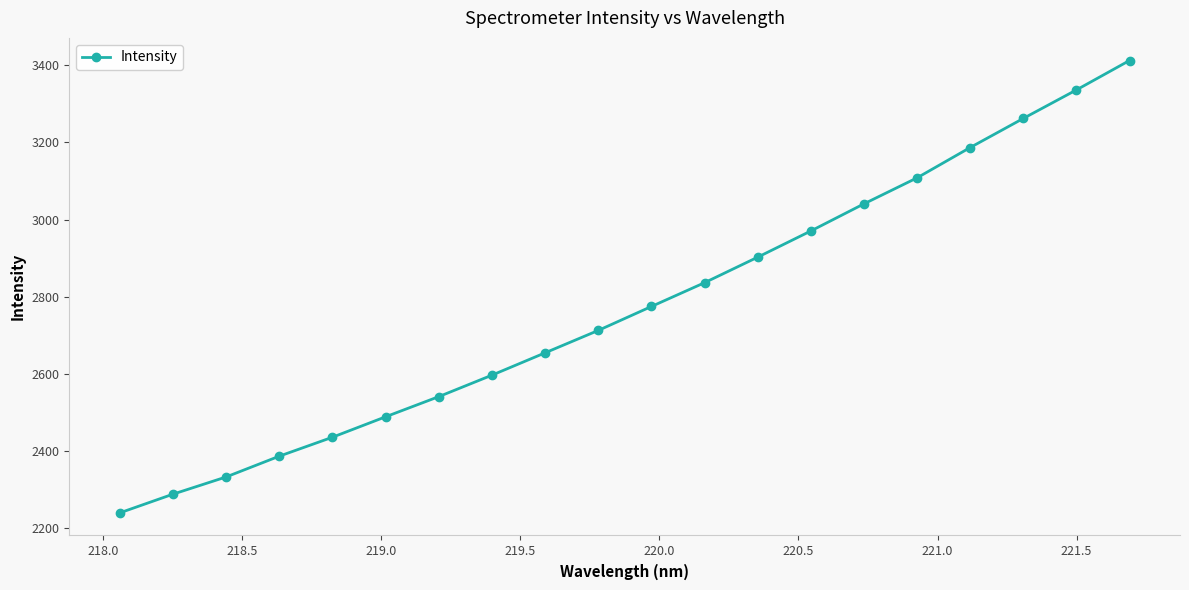

Reading right to left, extract all data points from this chart.

3412.6	3336.3	3262.4	3187.0	3108.4	3040.9	2970.6	2902.6	2836.5	2774.8	2712.7	2654.6	2596.7	2541.0	2488.8	2435.8	2386.6	2332.7	2288.1	2239.6